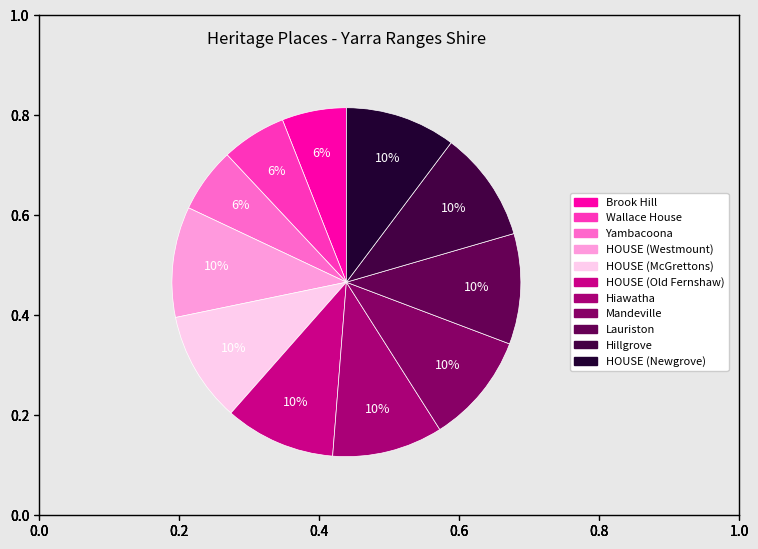

To the nearest percent, what portion does HOUSE (Newgrove) represent?

10%